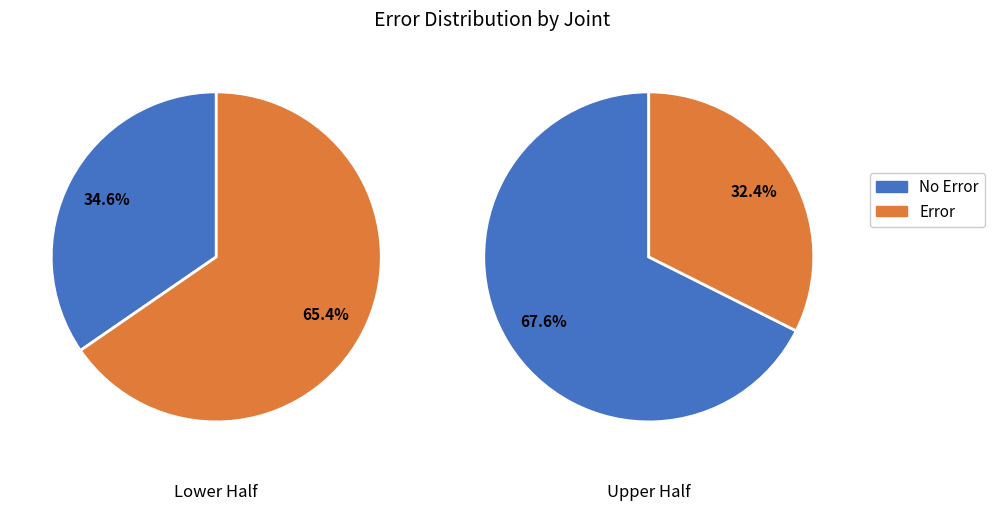

How many slices are in this pie chart?

2